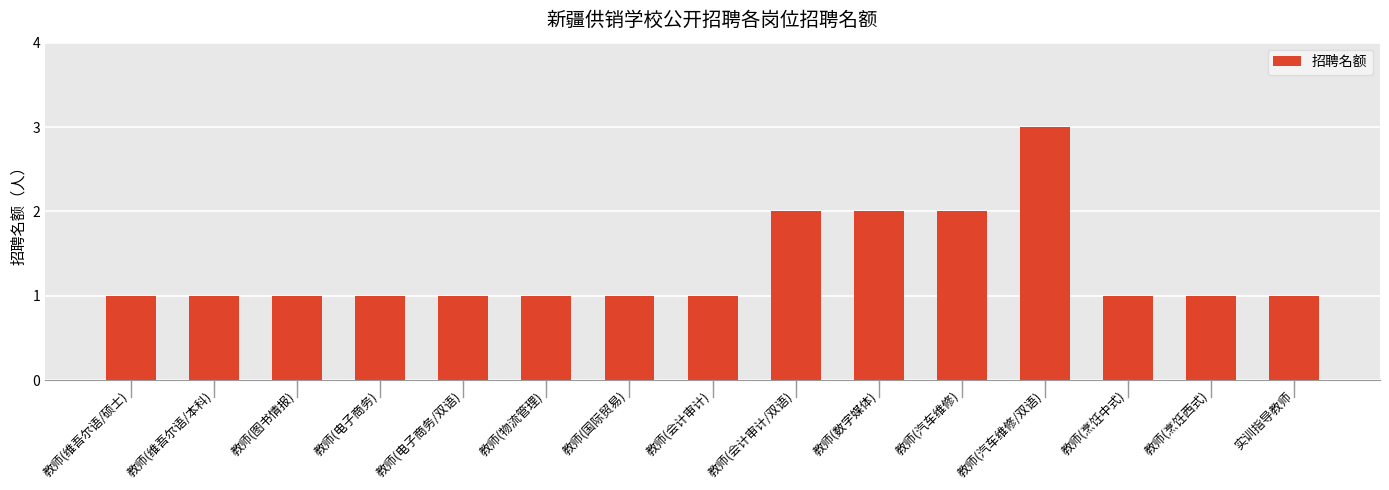

Are the bars horizontal?

No